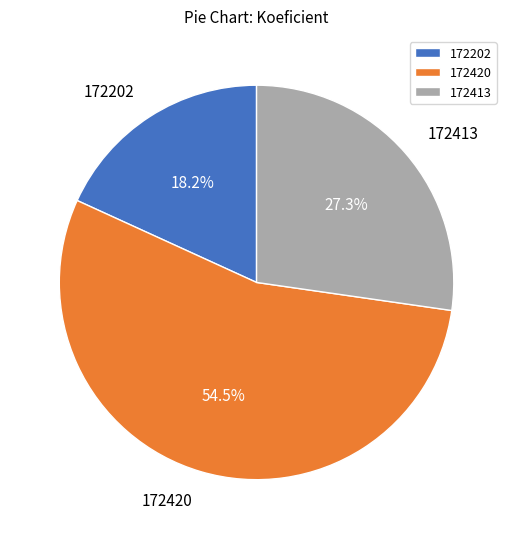

To the nearest percent, what is the average slice percentage?

33%